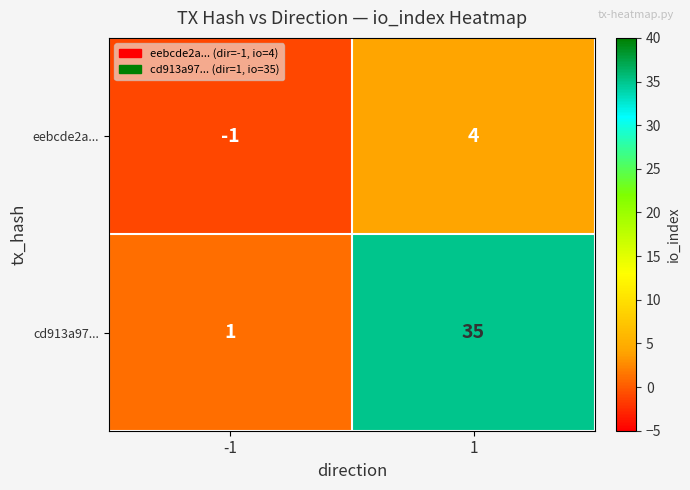

What is the spread (max minus min) of values at 1?

31